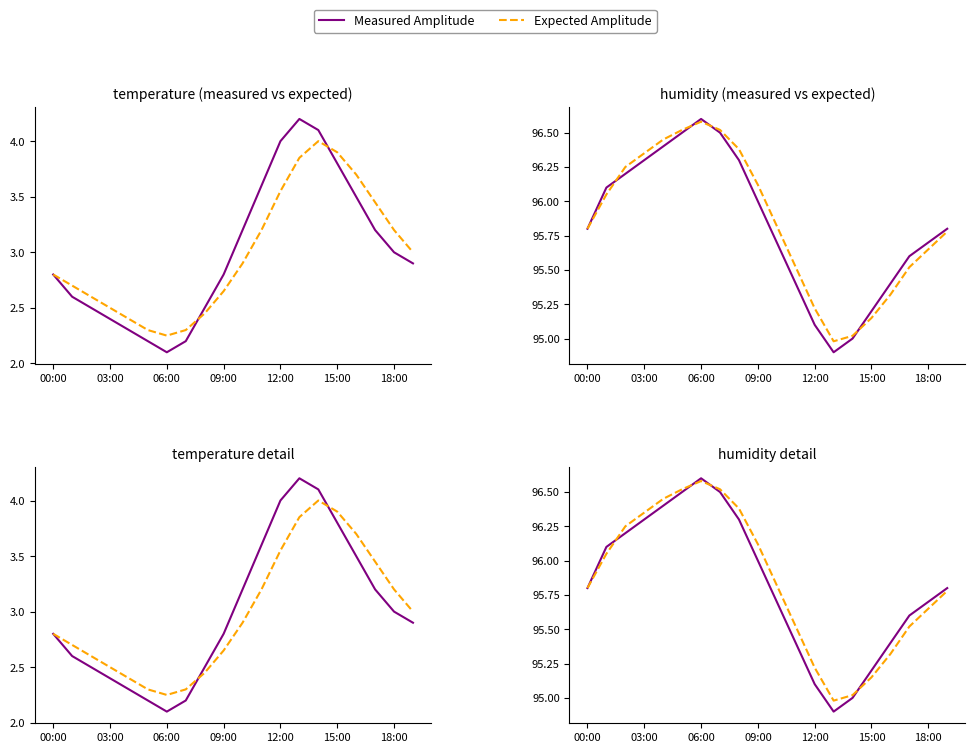

What is the lowest value of the Measured Amplitude series?

94.9